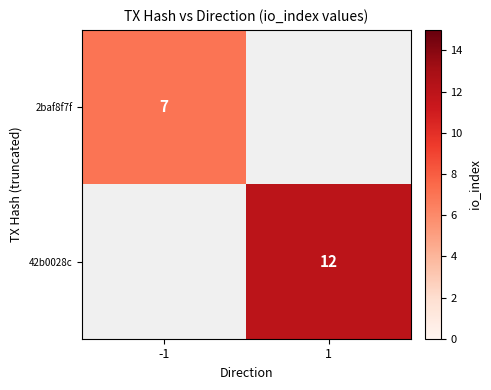

Is the value of 42b0028c at 1 greater than the value of 2baf8f7f at -1?

Yes